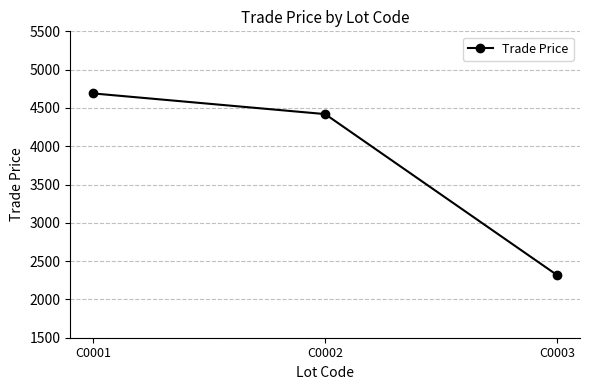

True or false: the data shows 2868.8 at C0002.

False